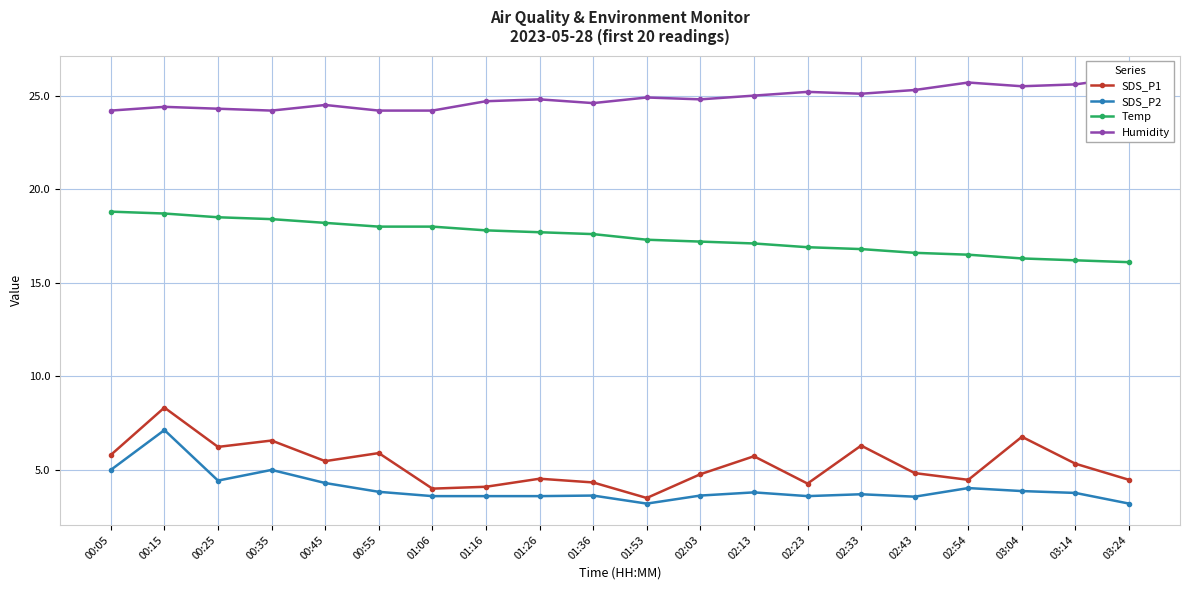

What position from the left is 03:14?

19